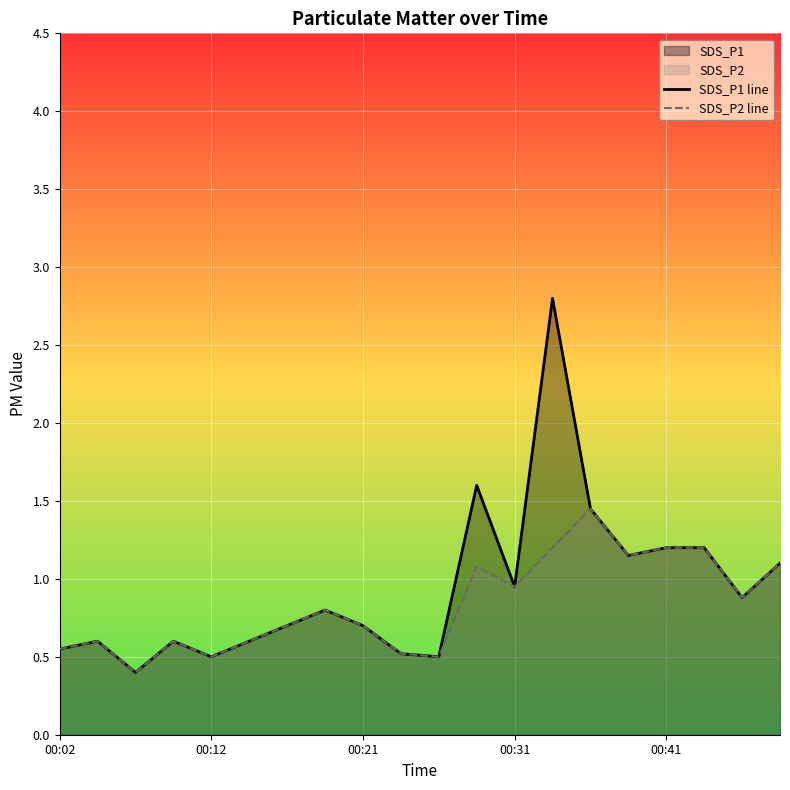

What is the minimum value shown in the chart?

0.4